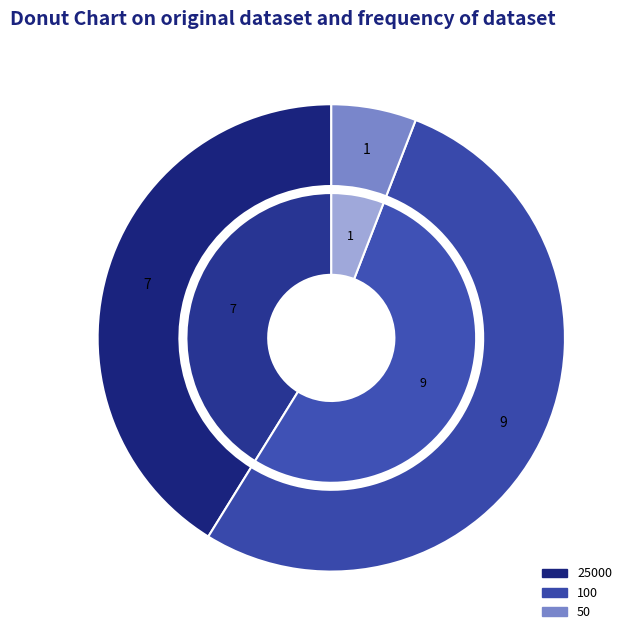

Which slice is the largest?

100